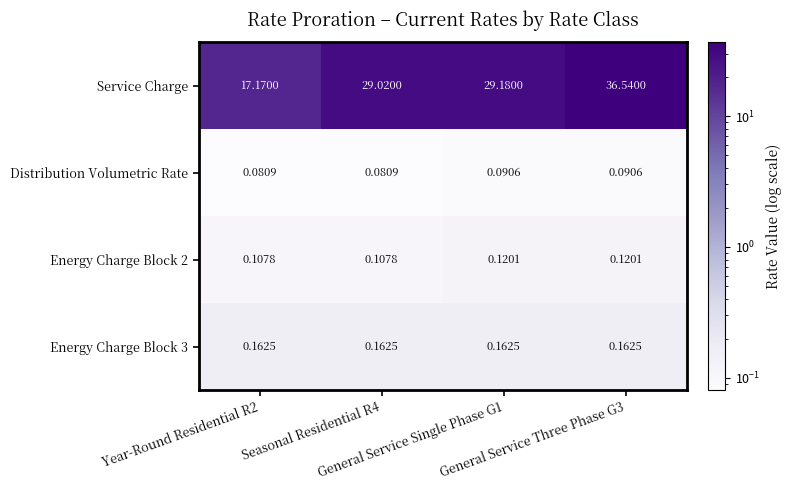

At Seasonal Residential R4, list the series in order from smallest to largest.

Distribution Volumetric Rate, Energy Charge Block 2, Energy Charge Block 3, Service Charge